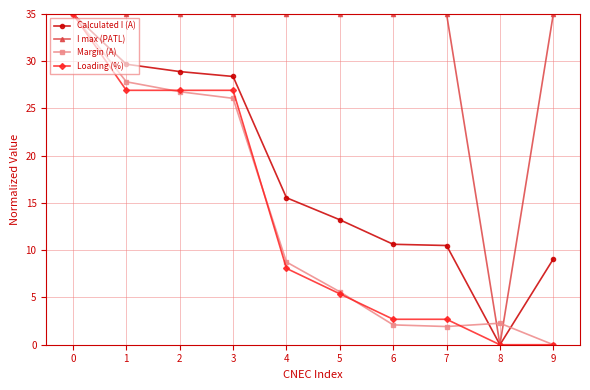

What is the approximate value of Margin (A) at 1?

27.8